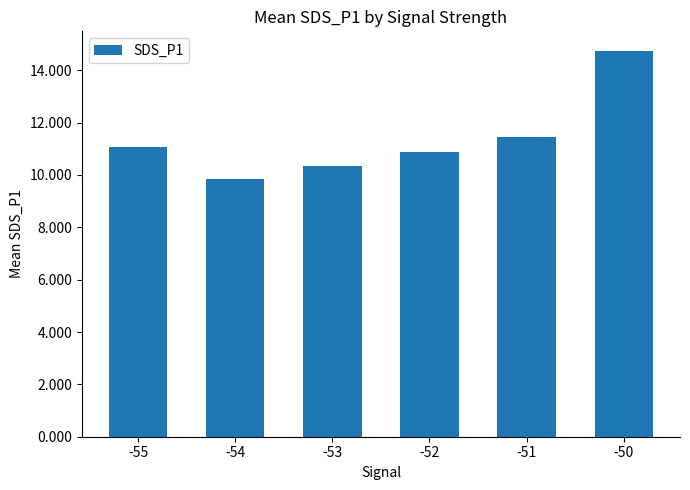

At which label does the data first exceed 11?

-55